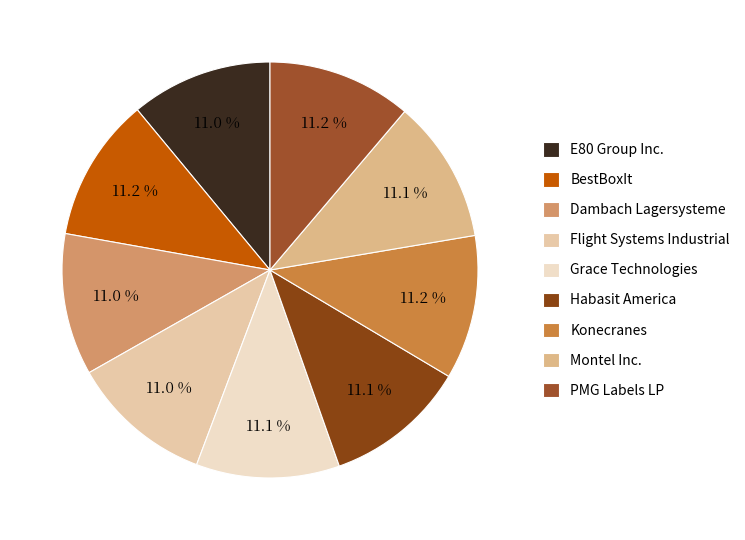

Which category has the biggest portion of the pie?

PMG Labels LP